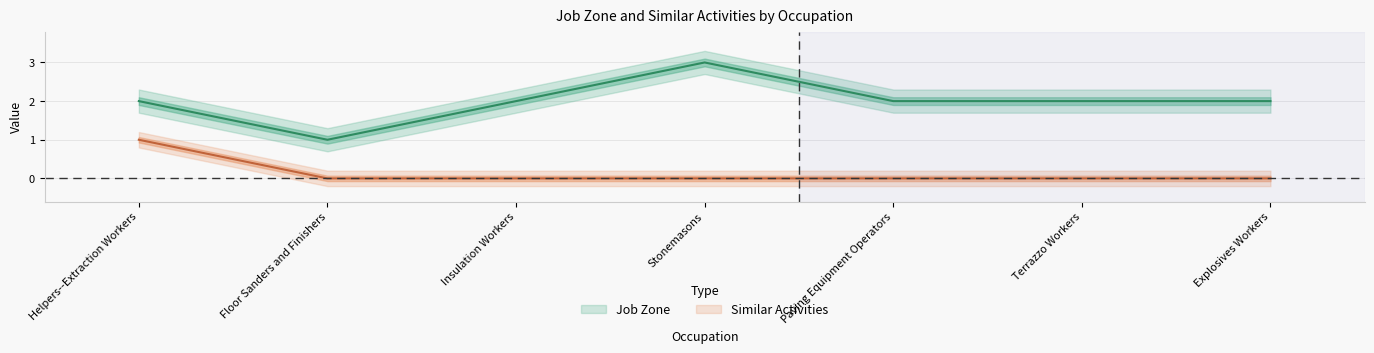

Does the chart display data point markers on the line(s)?

No